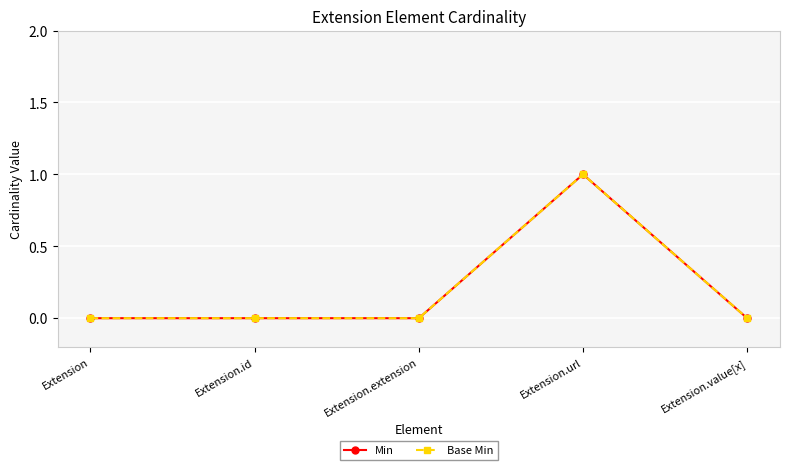

Does the chart have visible grid lines?

Yes